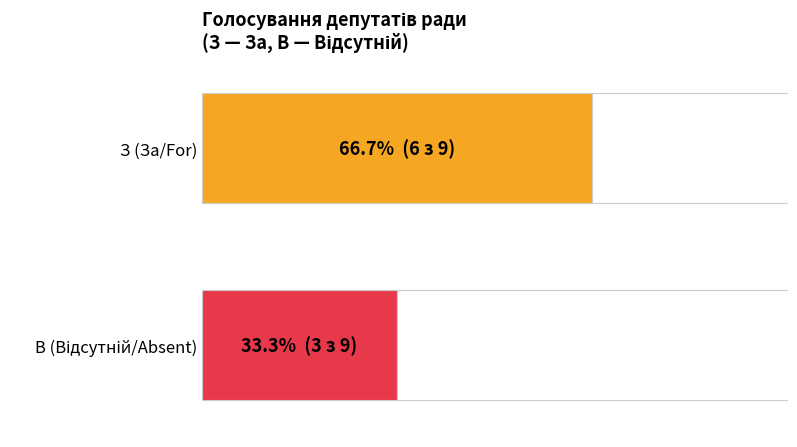

What are all the series names shown in the legend?

З (For), В (Absent)